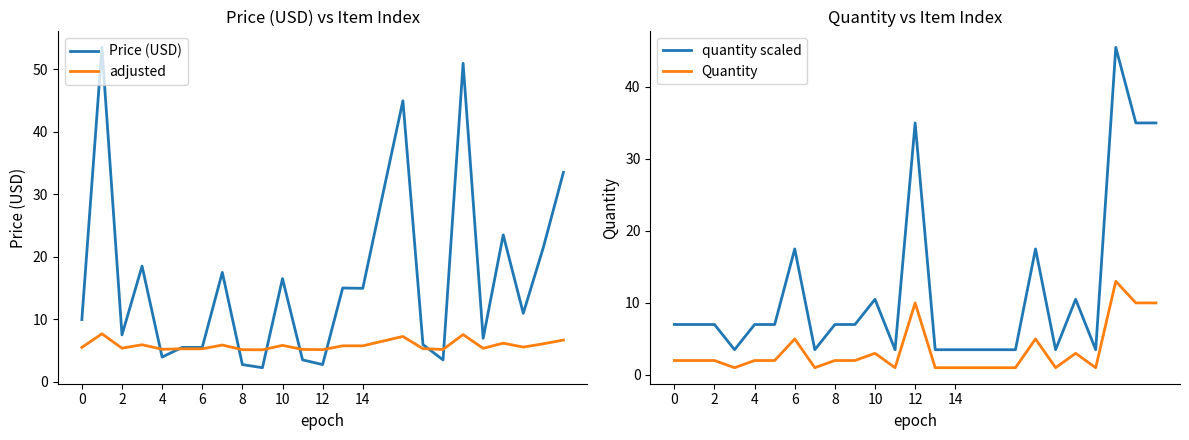

What is the average value of the Quantity series?

3.3